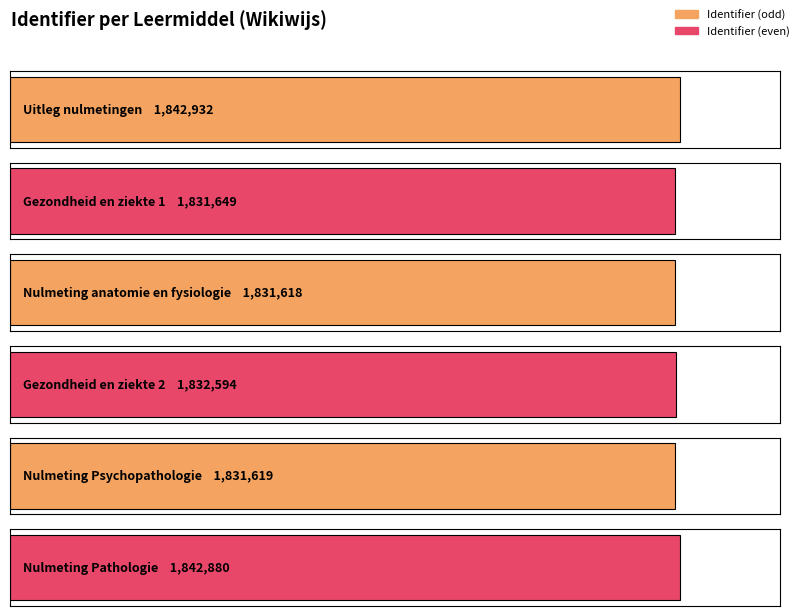

Reading left to right, extract all data points from this chart.

Uitleg nulmetingen=1842932	Gezondheid en ziekte 1=1831649	Nulmeting anatomie en fysiologie=1831618	Gezondheid en ziekte 2=1832594	Nulmeting Psychopathologie=1831619	Nulmeting Pathologie=1842880